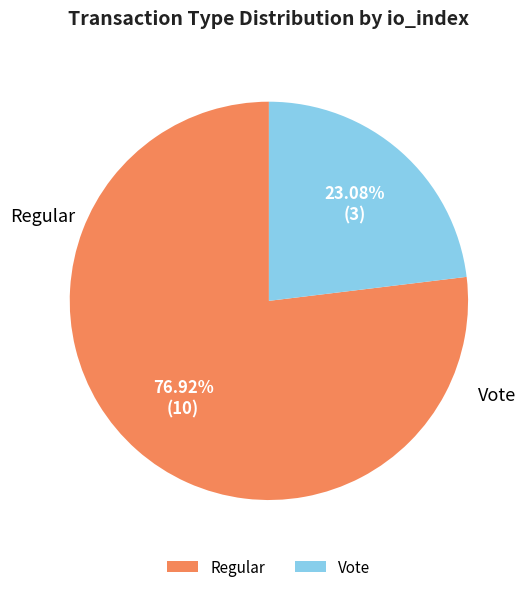

What is the ratio of the value at Vote to the value at Regular?

0.3